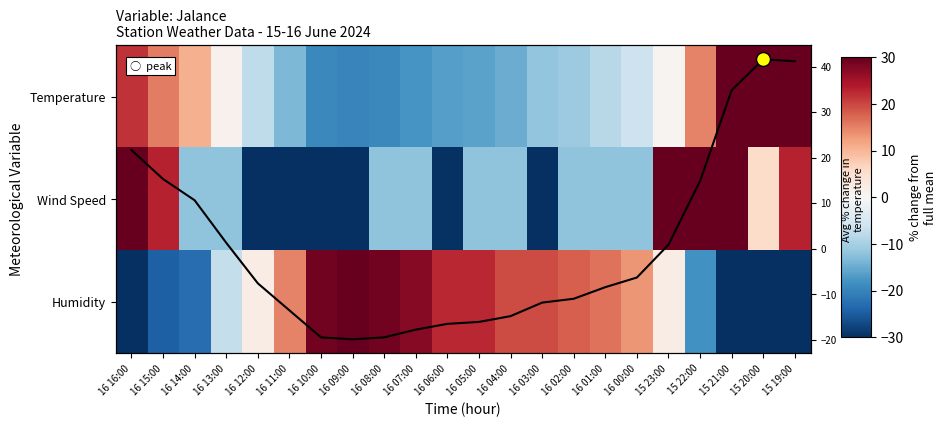

At which category is the sum across all series the highest?

15 21:00